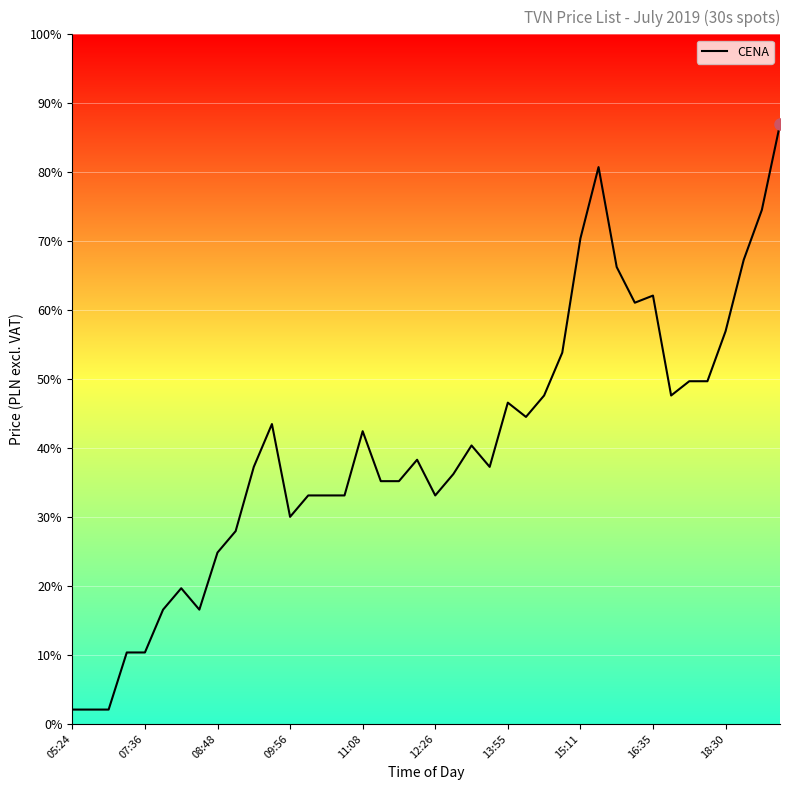

How many points are lower than both their immediate neighbors (excluding endpoints)?

7